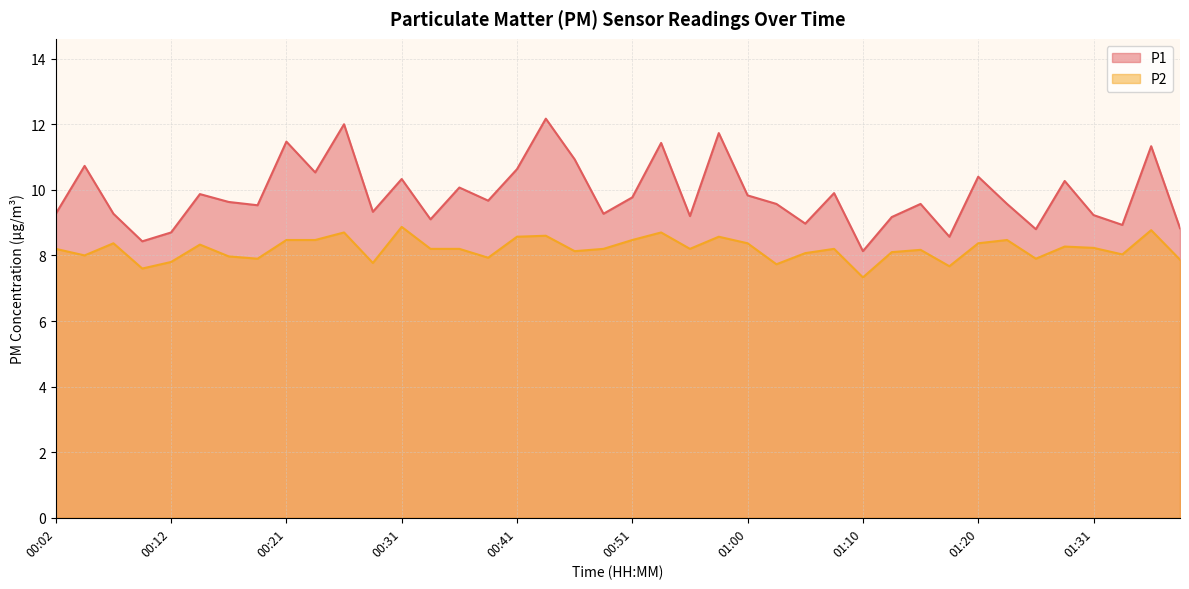

Read the P1 value at 01:00.

9.8